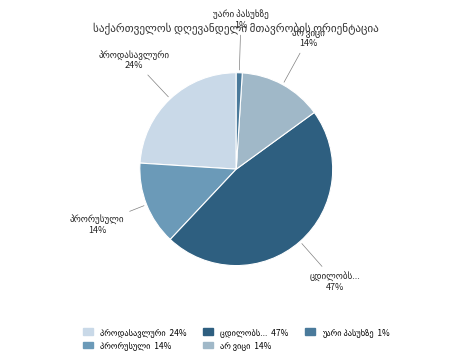

Does any single category account for the majority?

No